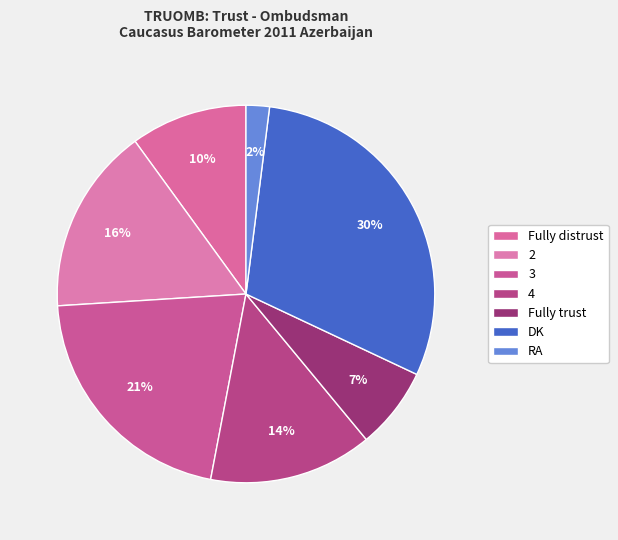

Does DK account for over 50% of the chart?

No